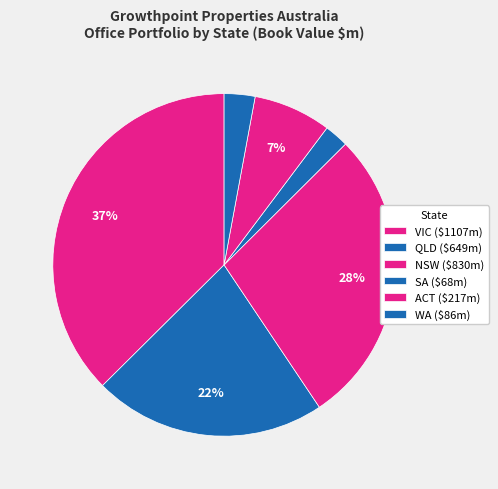

Rank the categories by value from highest to lowest.

VIC, NSW, QLD, ACT, WA, SA